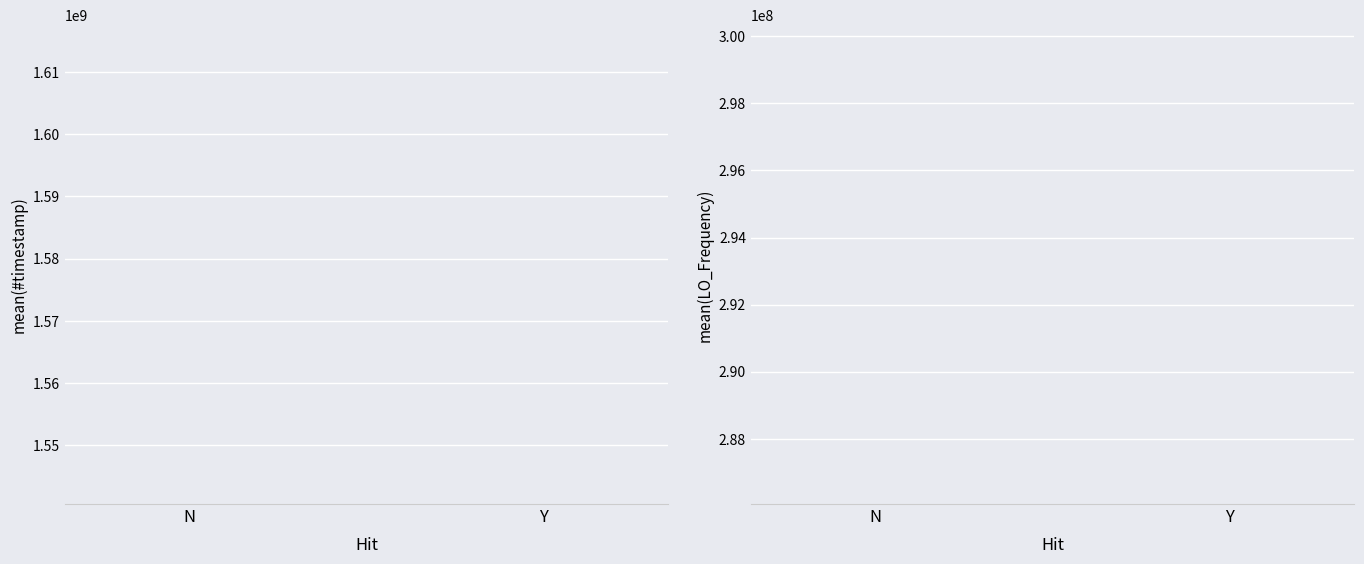

What is the total value across all series at N?

1826591961.5